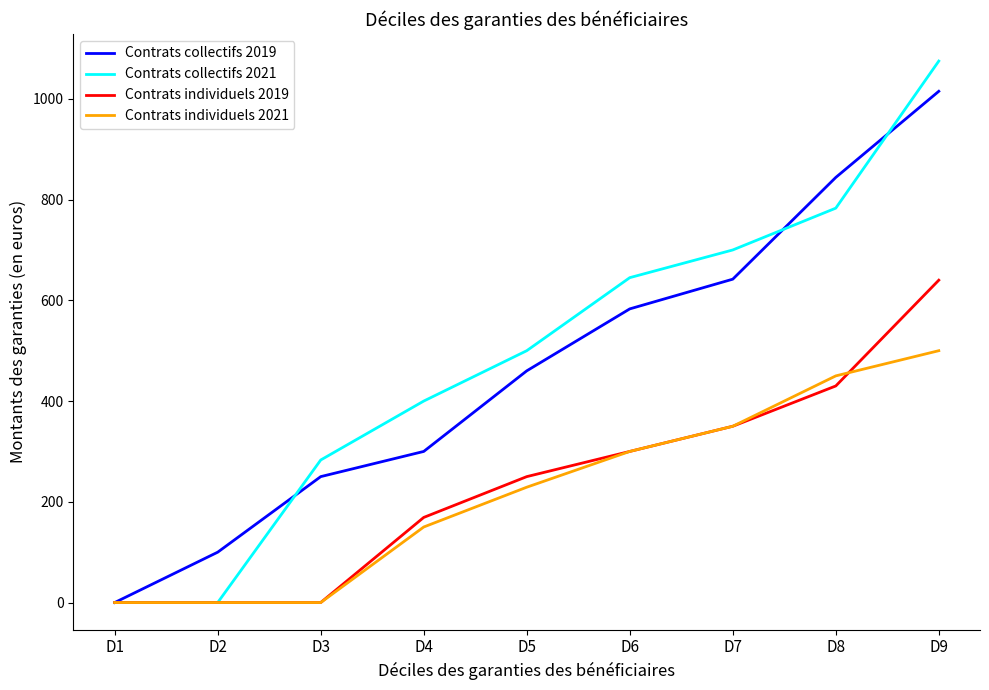

List the series in order of their peak value, lowest first.

Contrats individuels 2021, Contrats individuels 2019, Contrats collectifs 2019, Contrats collectifs 2021